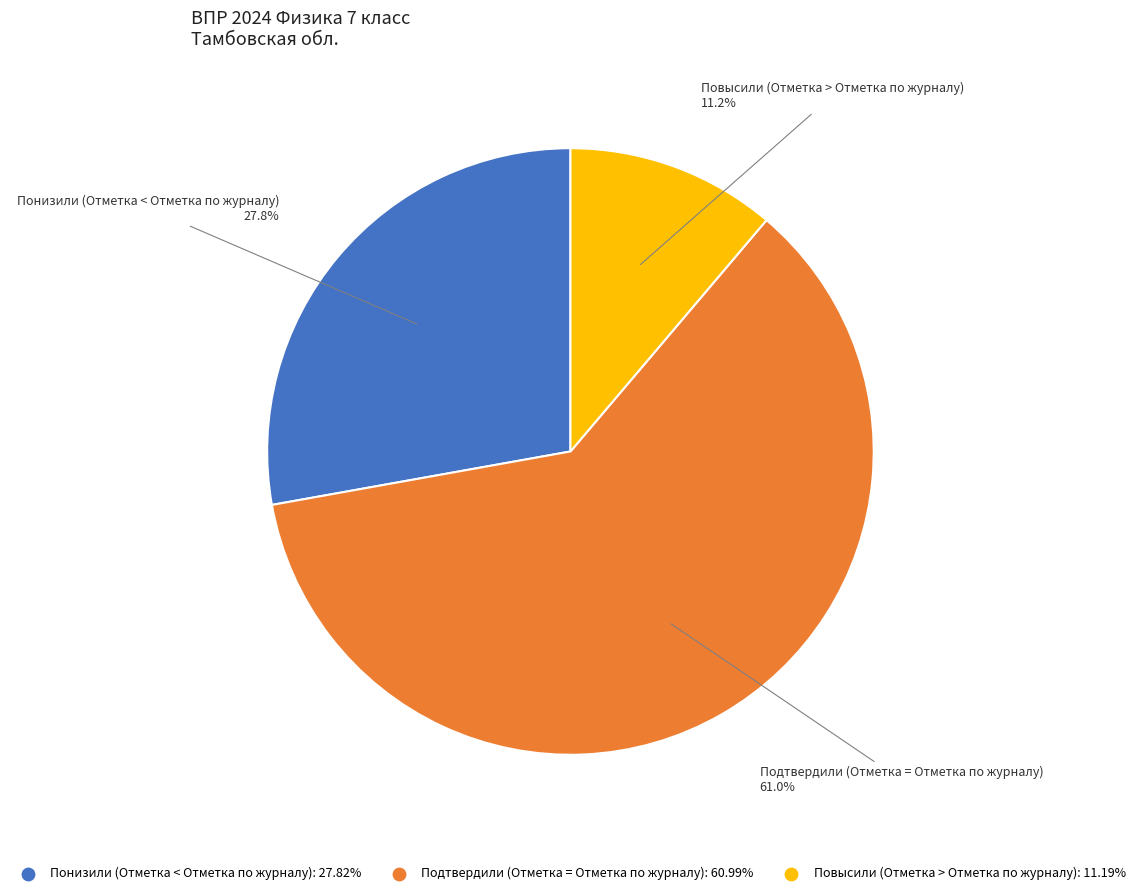

To the nearest percent, what portion does Понизили (Отметка < Отметка по журналу) represent?

28%